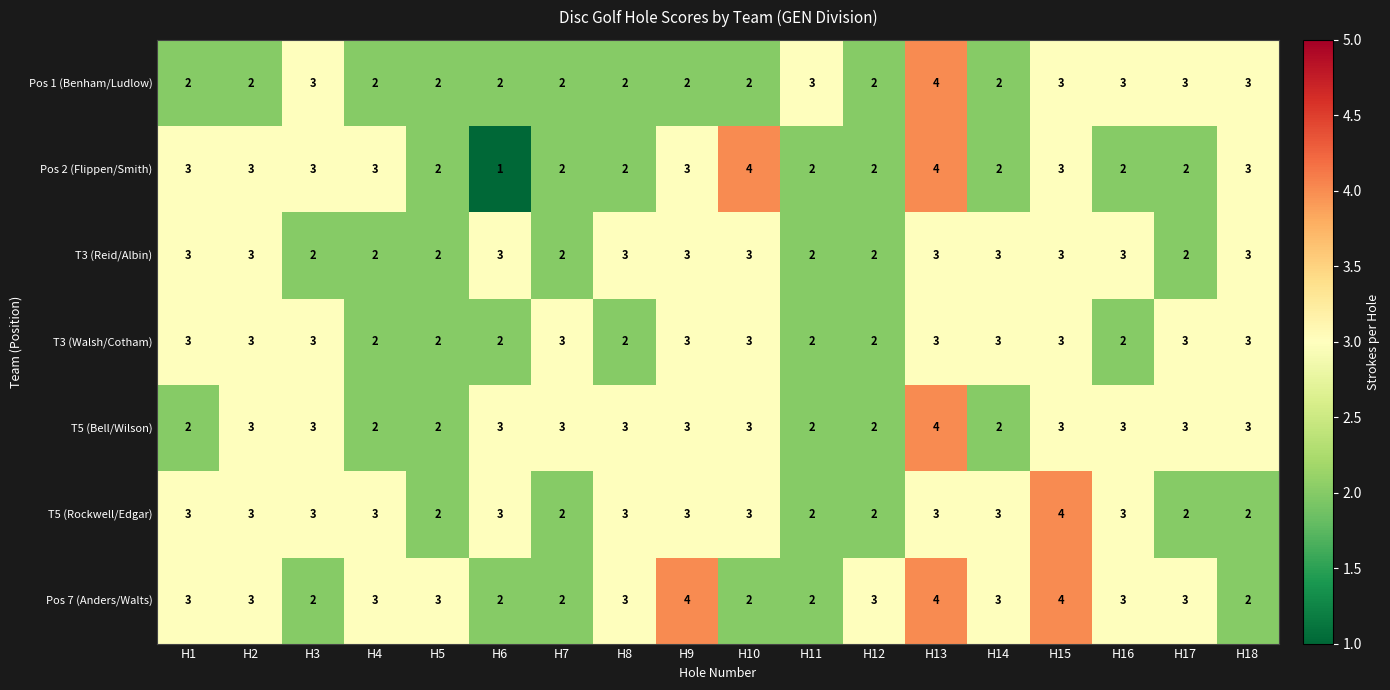

Which series has the widest spread of values?

Pos 2 (Flippen/Smith)